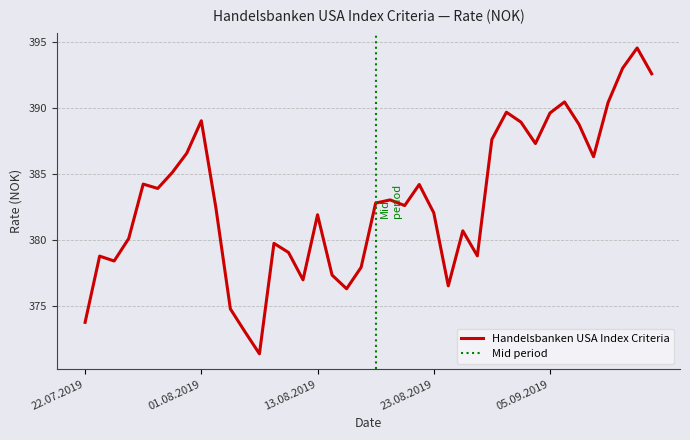

Which category has the highest value across all series?

13.09.2019